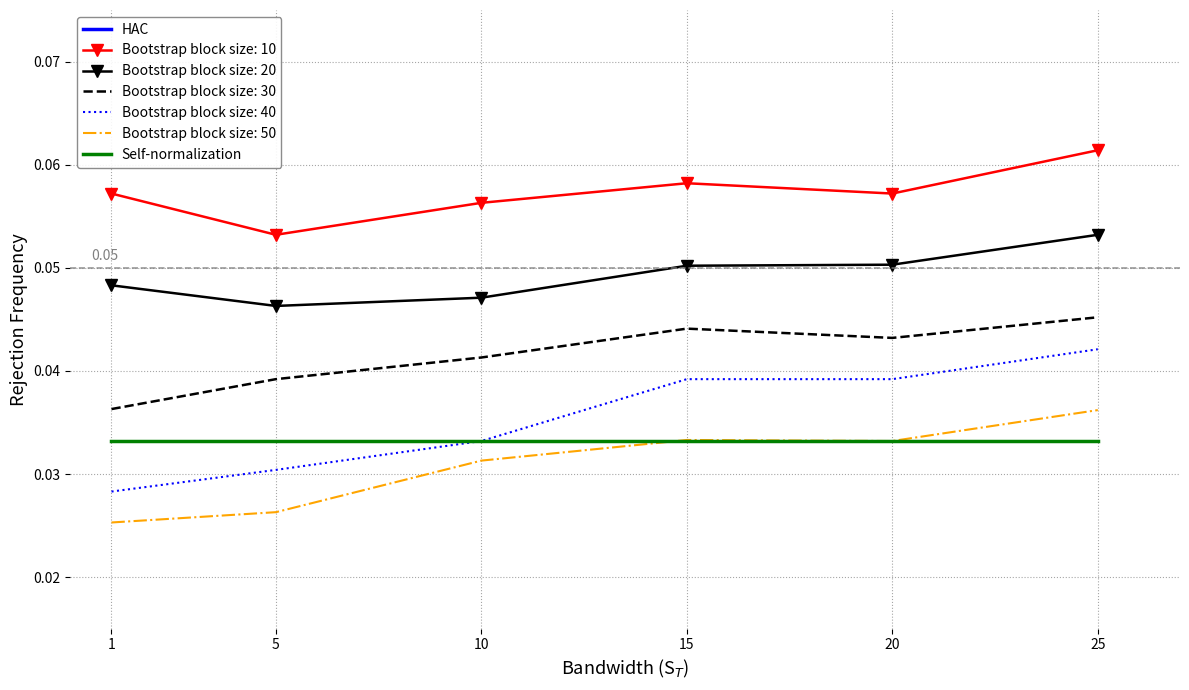

True or false: Bootstrap block size: 50 and Bootstrap block size: 20 cross at least once.

False